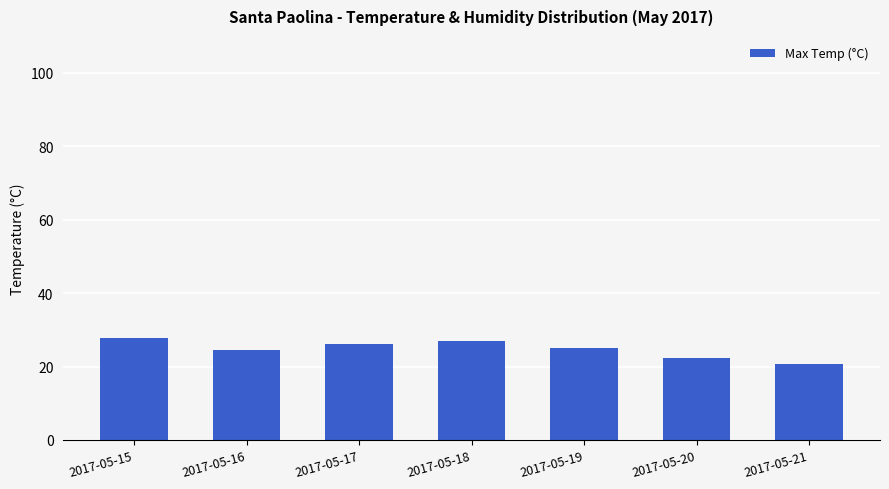

At which label does the data first exceed 25?

2017-05-15